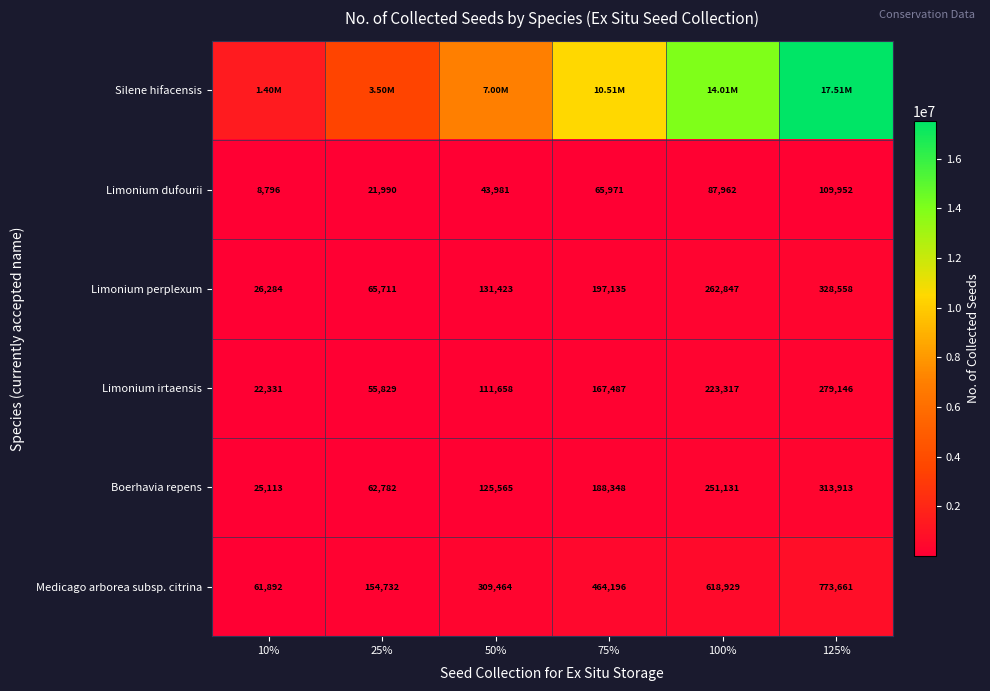

What is the sum of the Limonium perplexum values at 100% and 10%?

289131.0